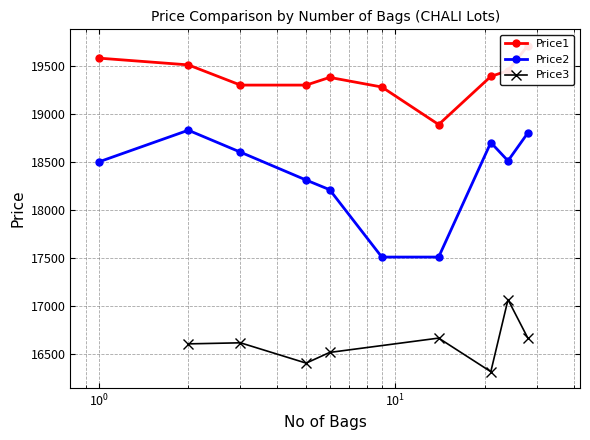

Which series has the widest spread of values?

Price2